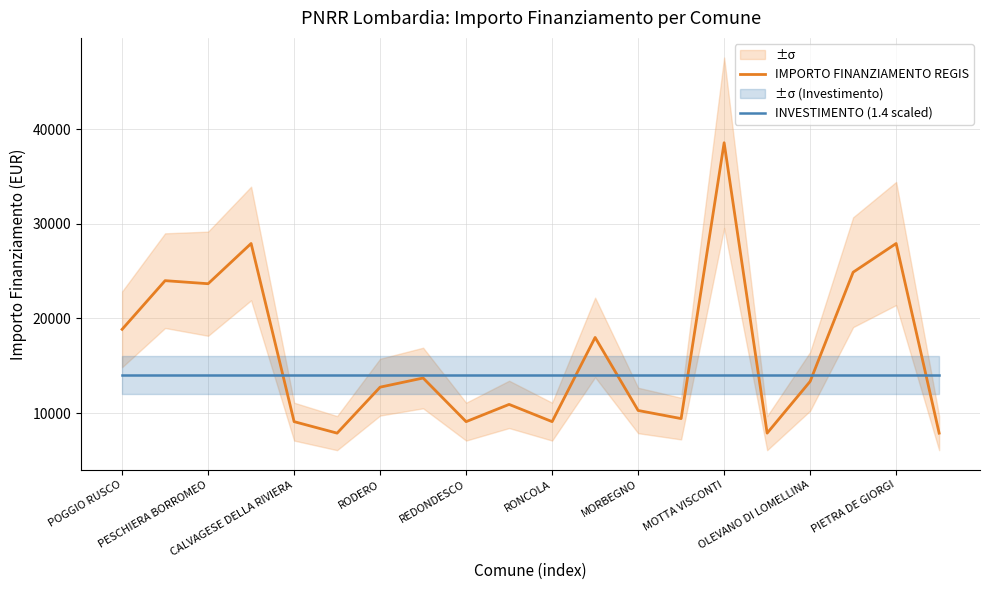

Which series has the widest spread of values?

IMPORTO FINANZIAMENTO REGIS